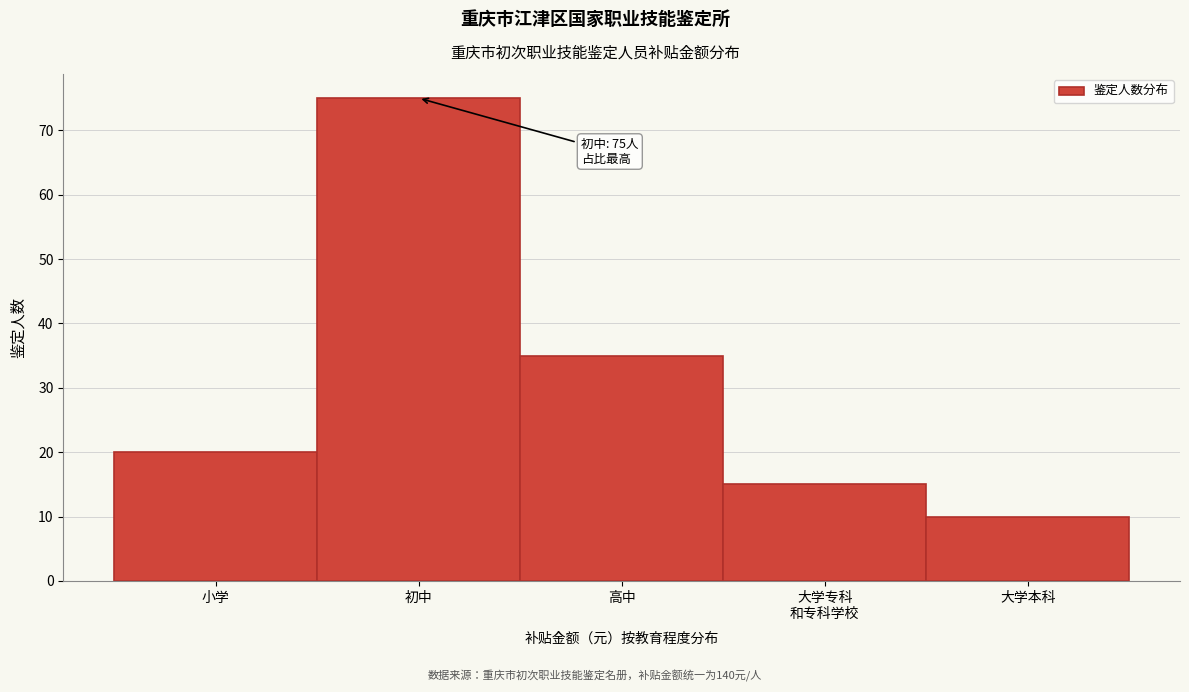

Reading left to right, transcribe all the data shown in this chart.

20	75	35	15	10